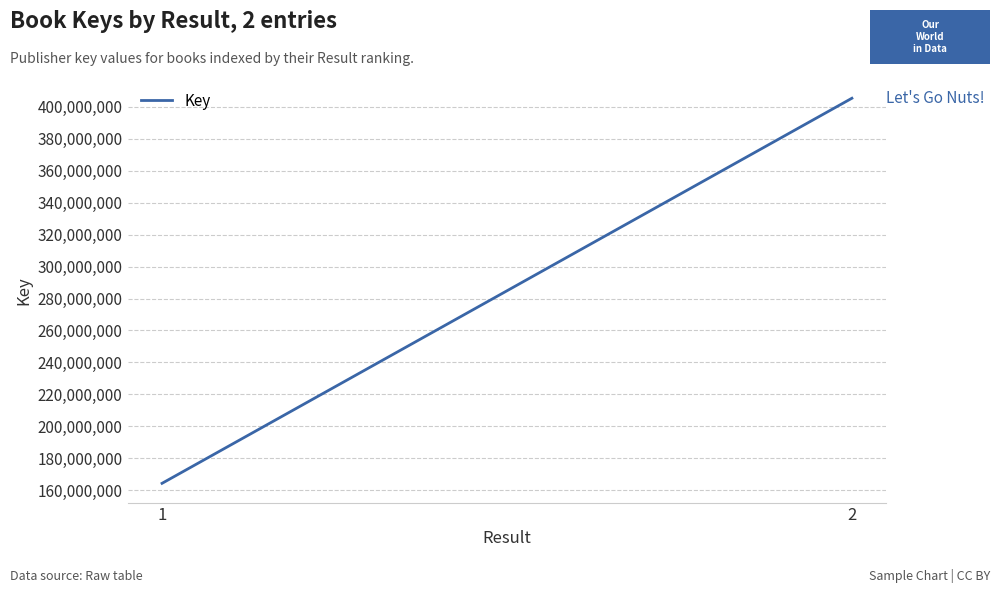

The value at 2 is 405422170. True or false?

True